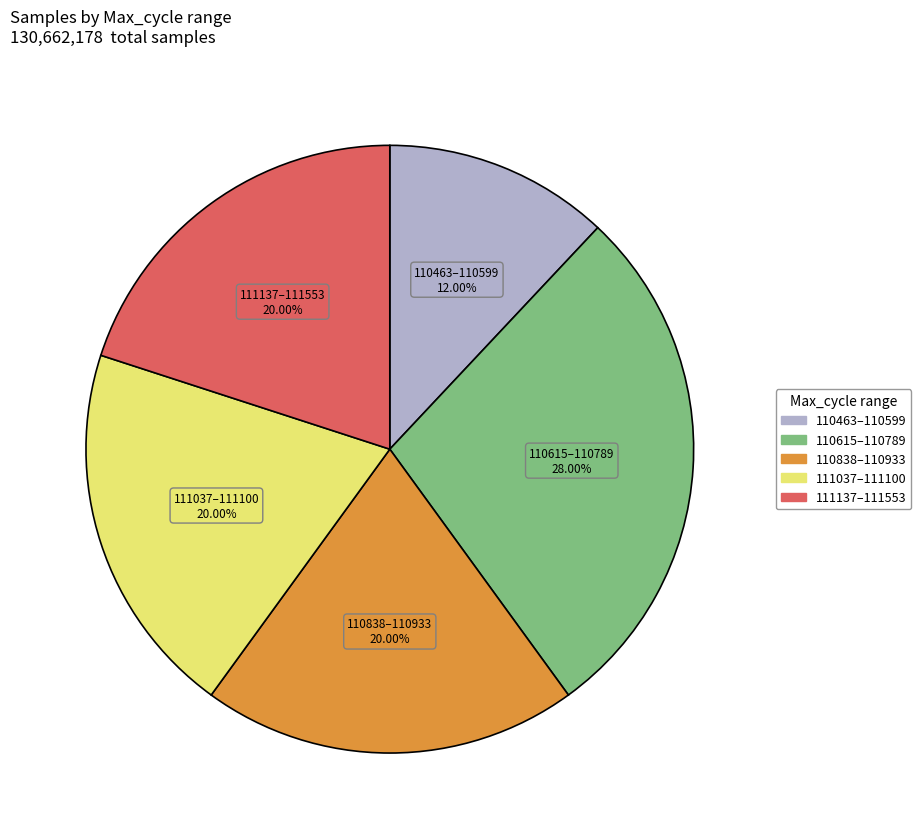

Is there any slice that represents more than half of the pie?

No